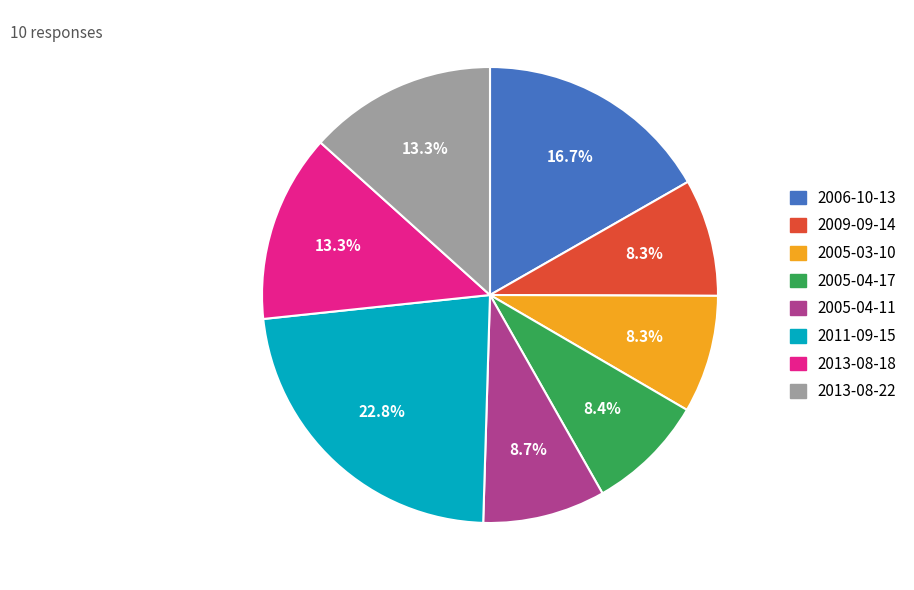

Is there a majority slice in this chart?

No